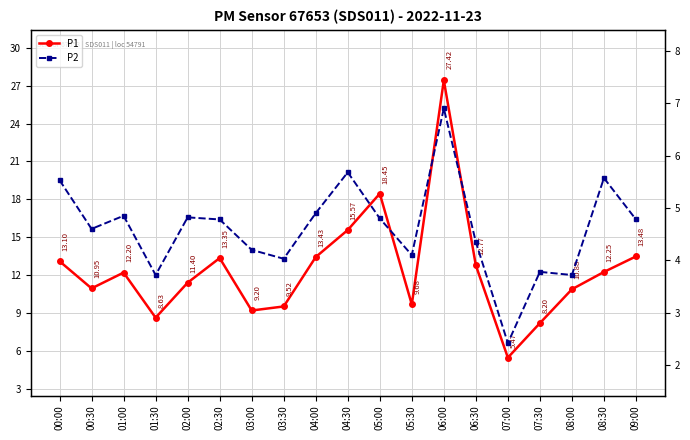

How many lines are shown in the chart?

2